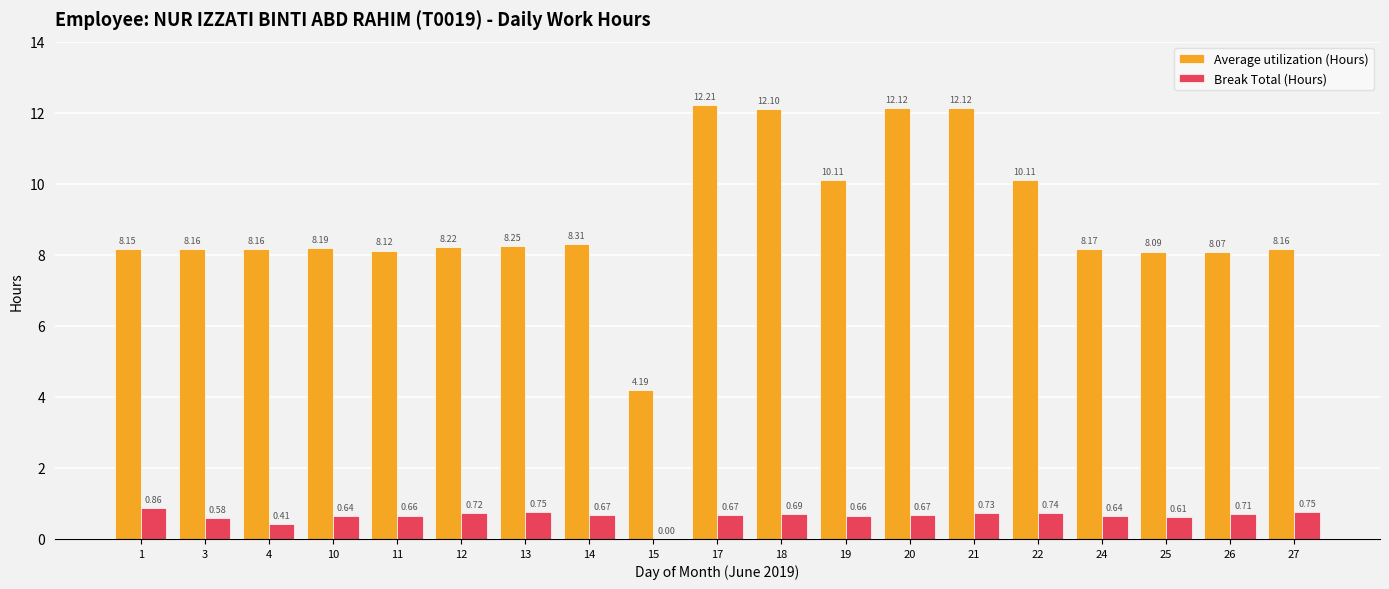

Are the bars horizontal?

No